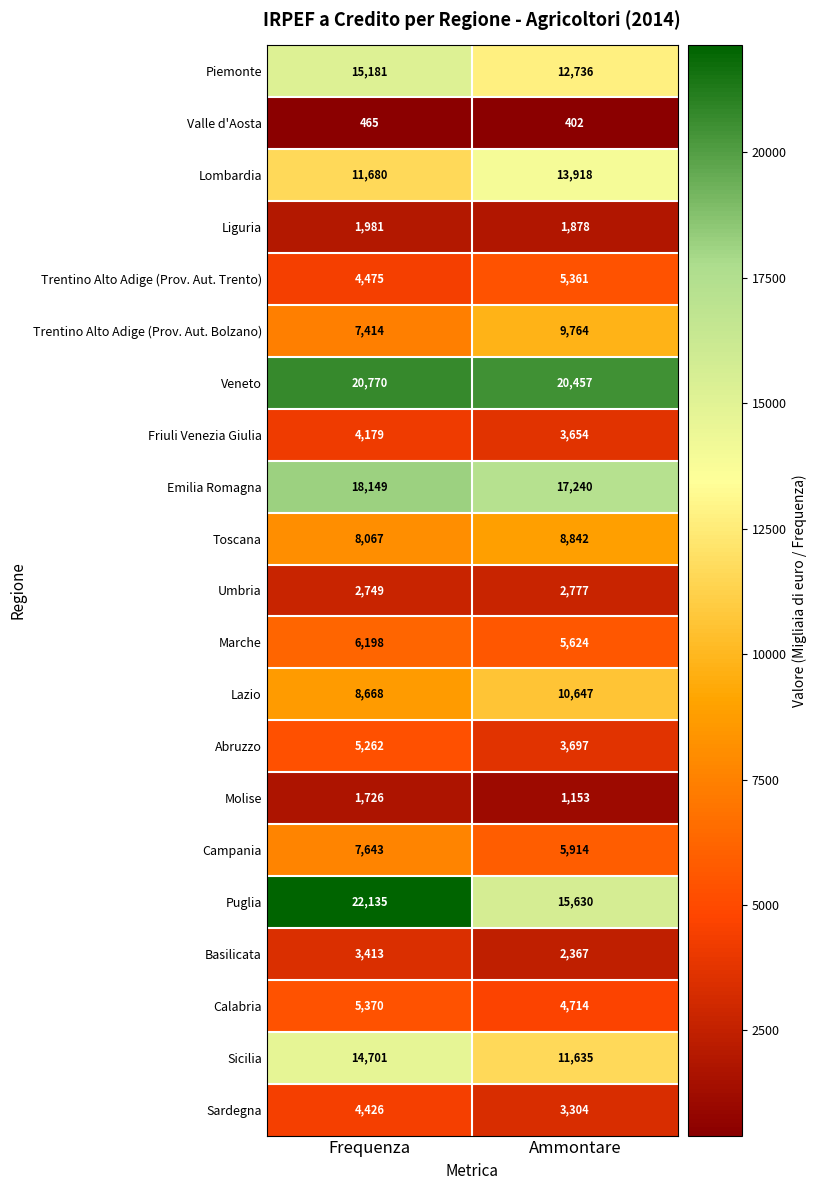

How many data points in Sardegna are less than 4426?

1